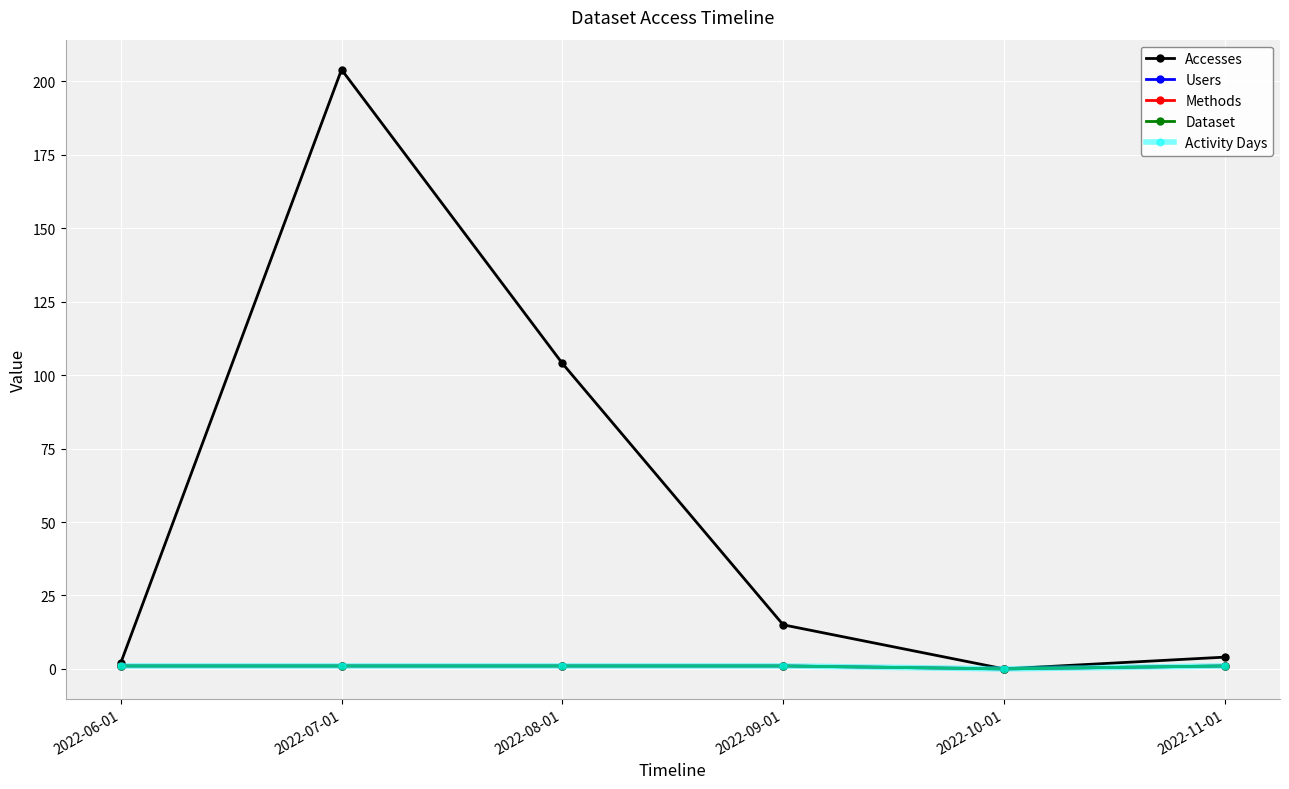

Between 2022-07-01 and 2022-10-01, which is larger?

2022-07-01